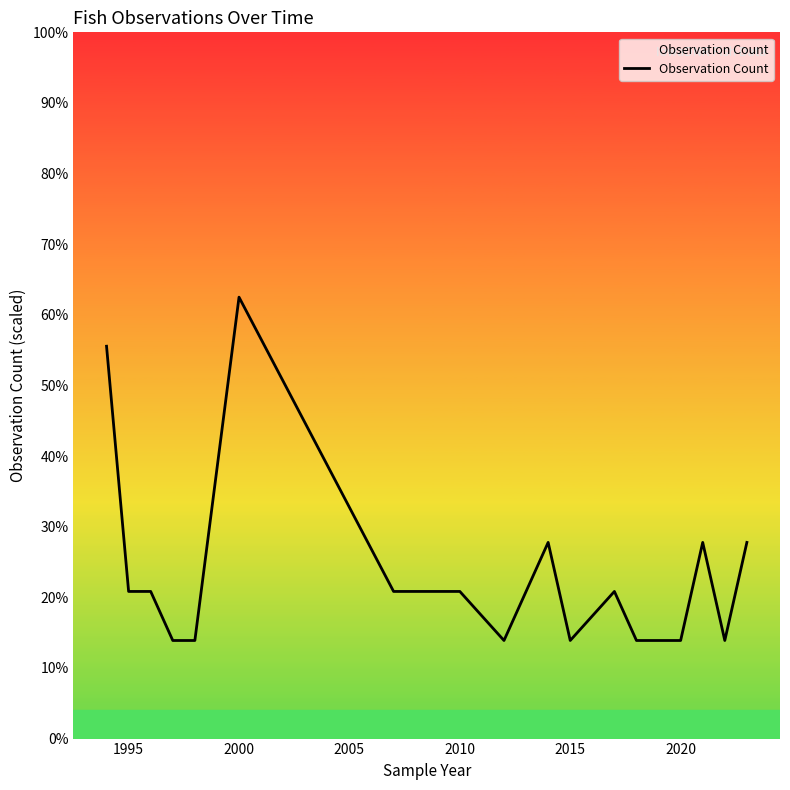

Does the chart display data point markers on the line(s)?

No